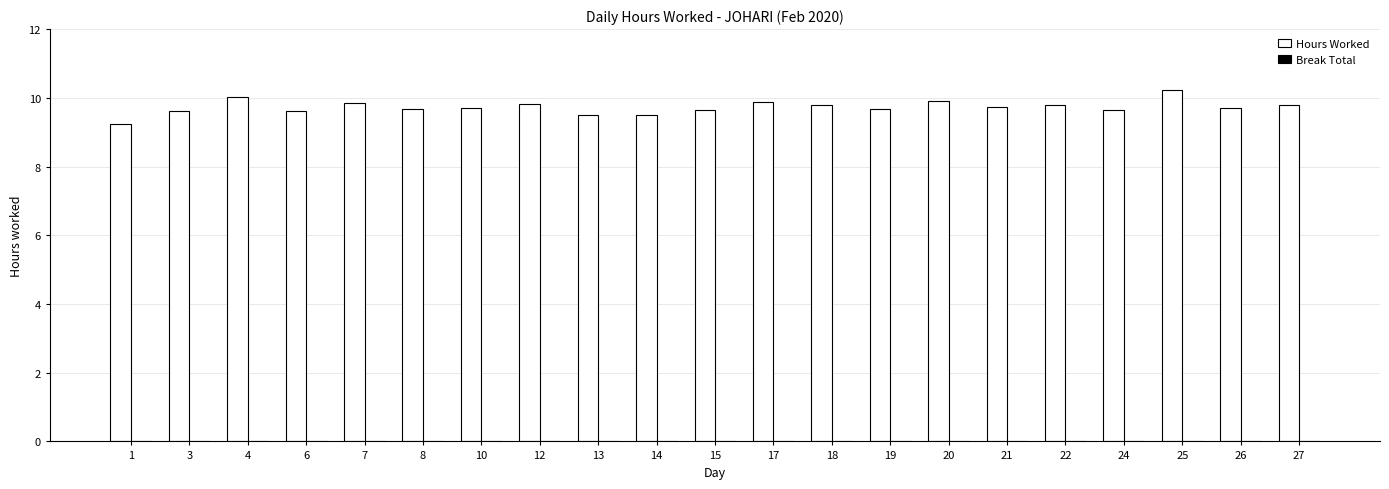

The value at 19 is 9.7. True or false?

True